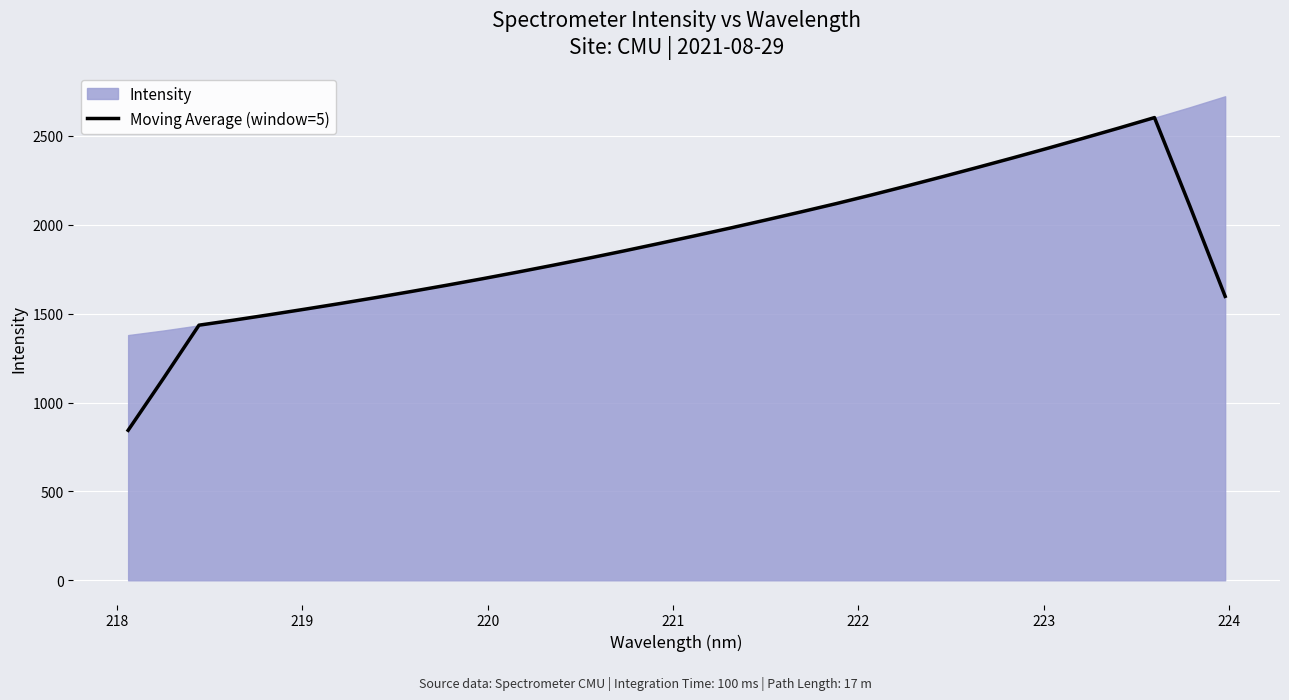

How many data points are less than 1895?

16